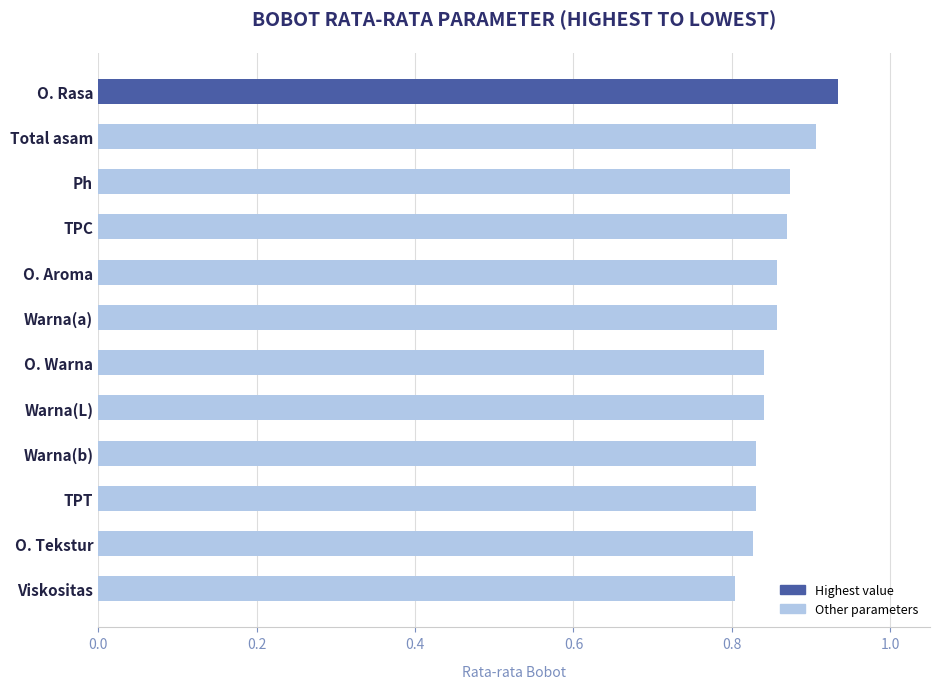

What is the sum of all values?

10.3